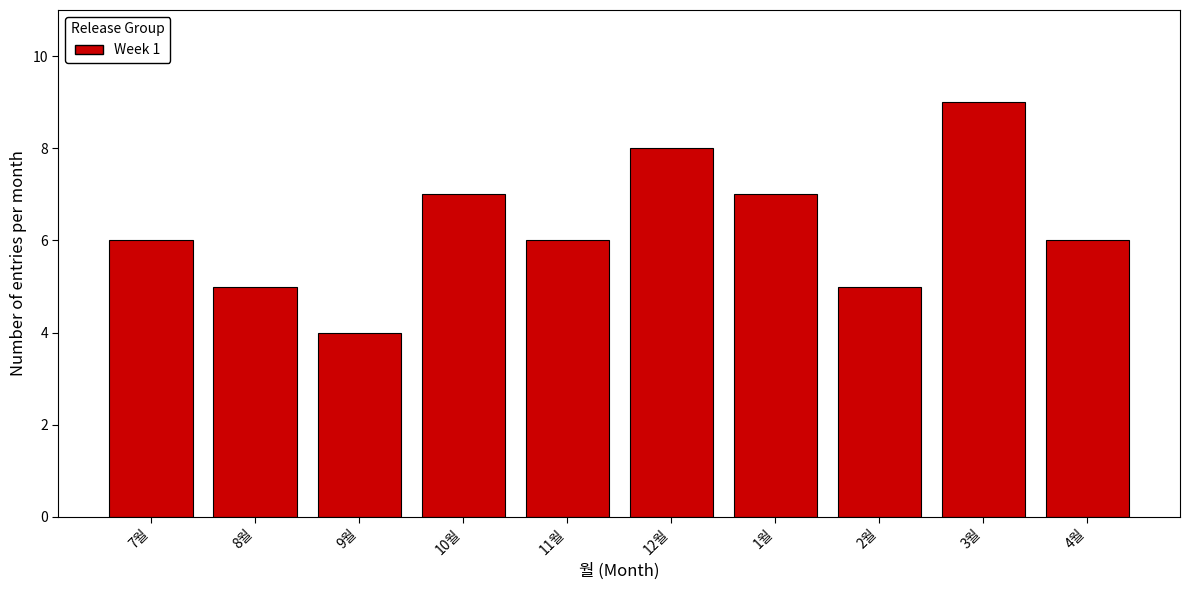

Reading left to right, transcribe all the data shown in this chart.

6	5	4	7	6	8	7	5	9	6